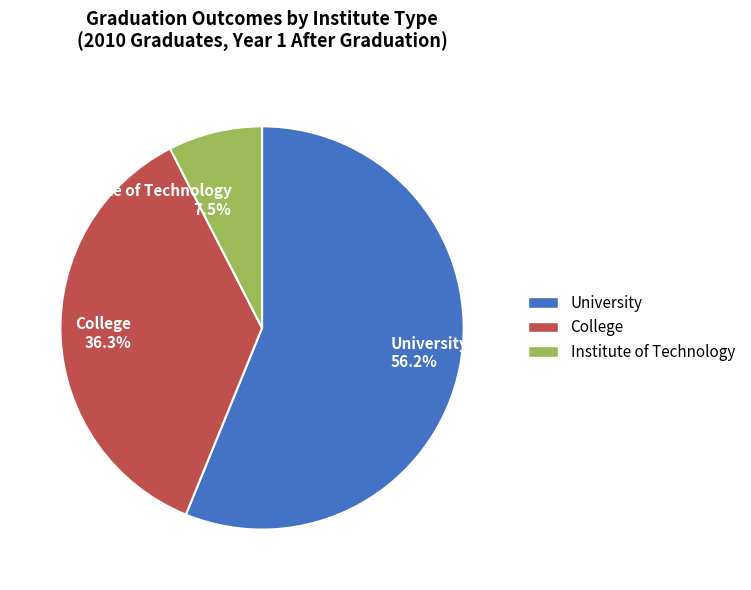

Does any single category account for the majority?

Yes